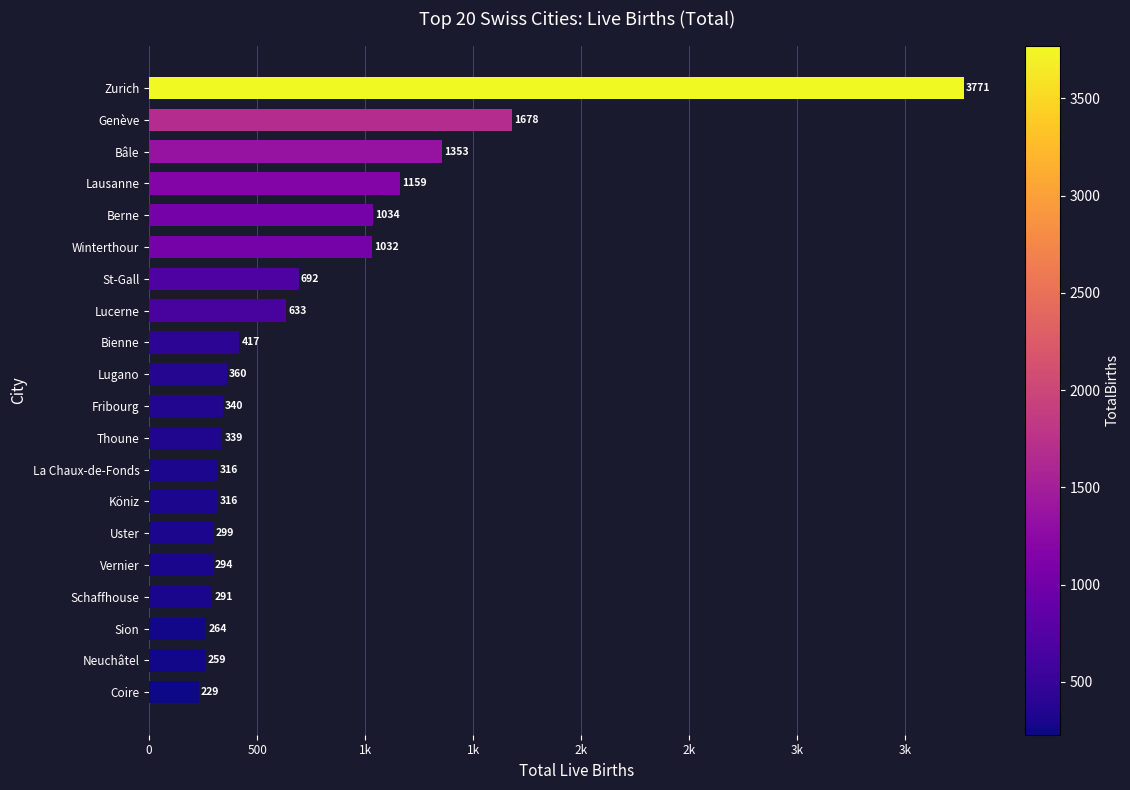

Are the bars horizontal?

Yes